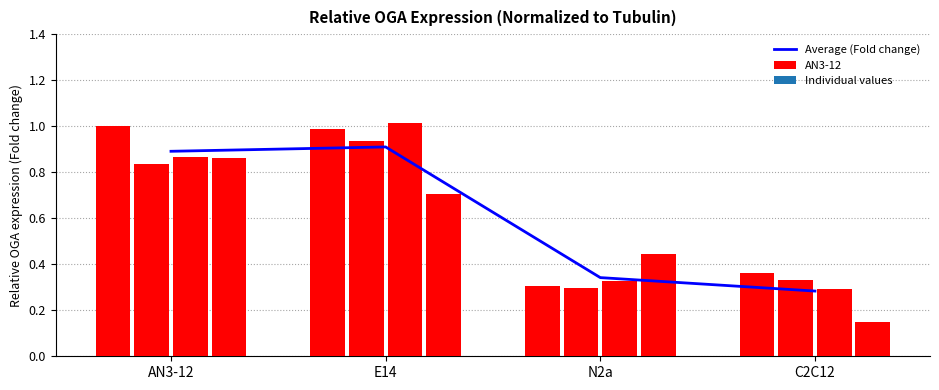

Read the Average (Fold change) value at E14.

0.9